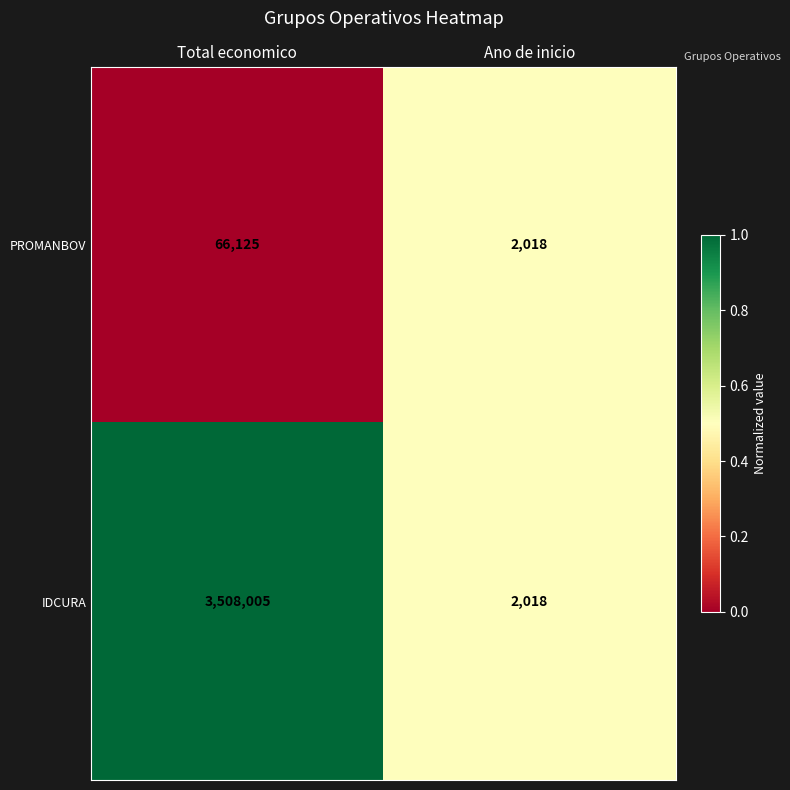

The IDCURA series shows 2018 at Ano de inicio. True or false?

True